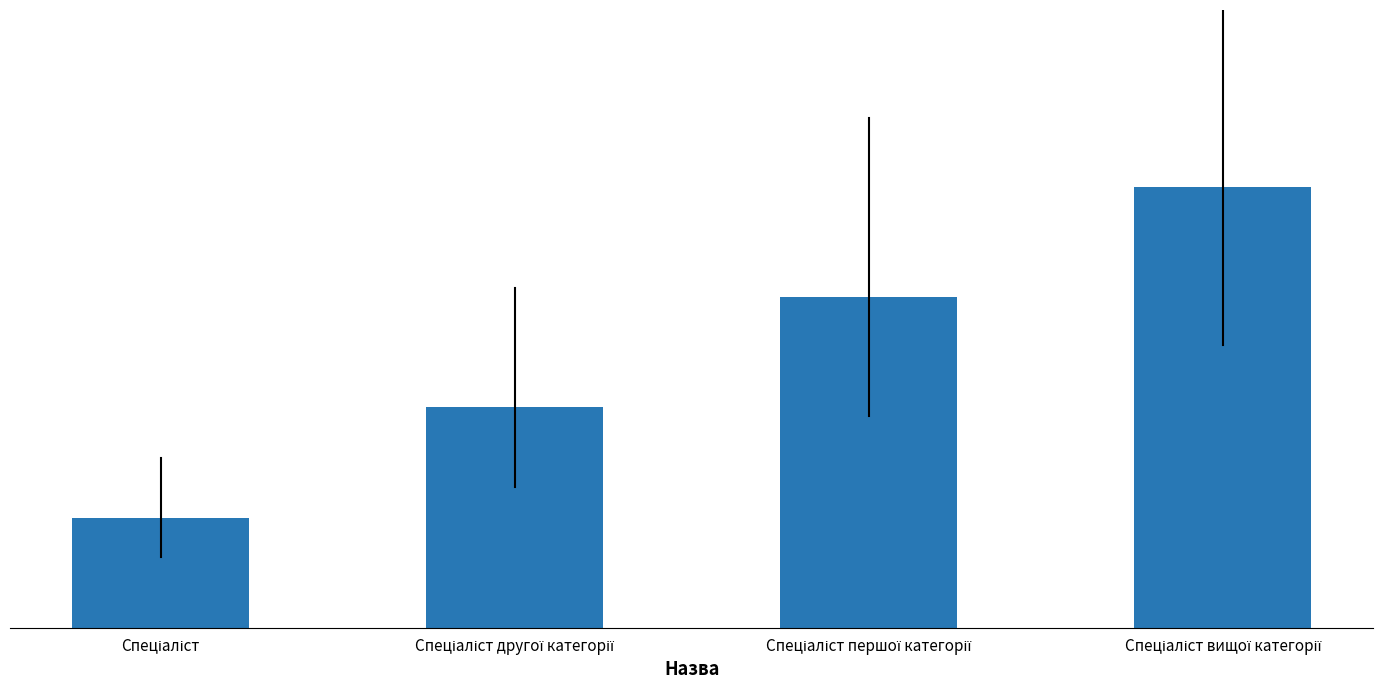

What is the value of the 2nd bar from the left?

2